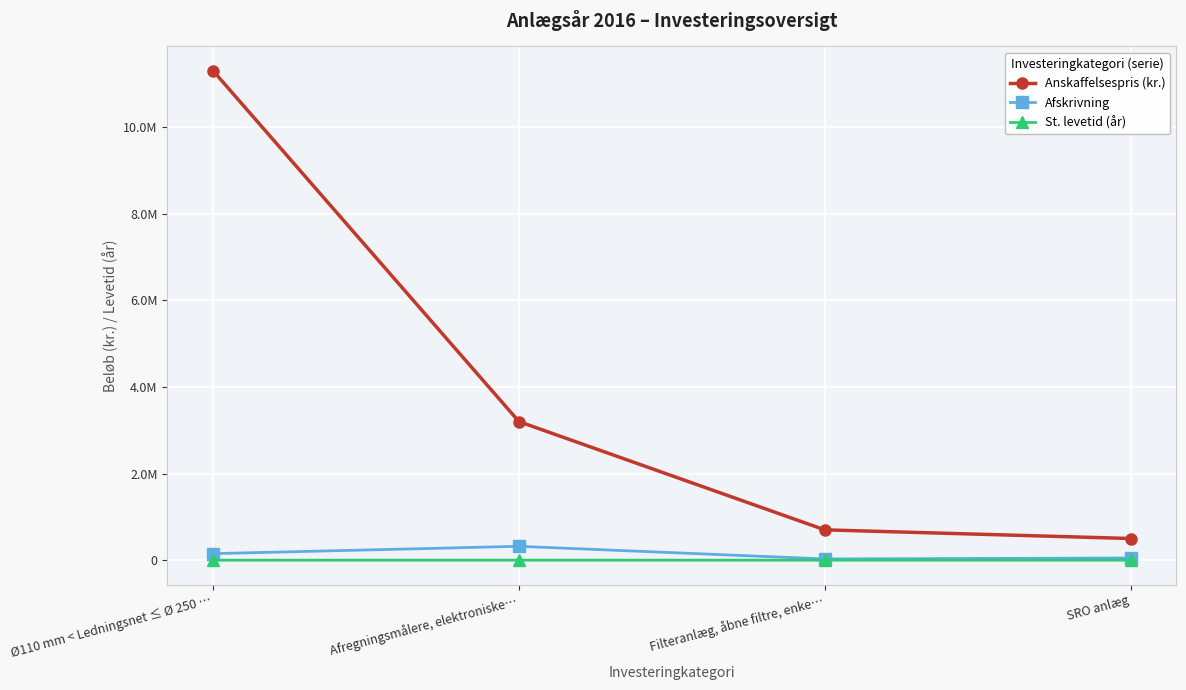

True or false: Afskrivning and Anskaffelsespris (kr.) intersect in this chart.

False